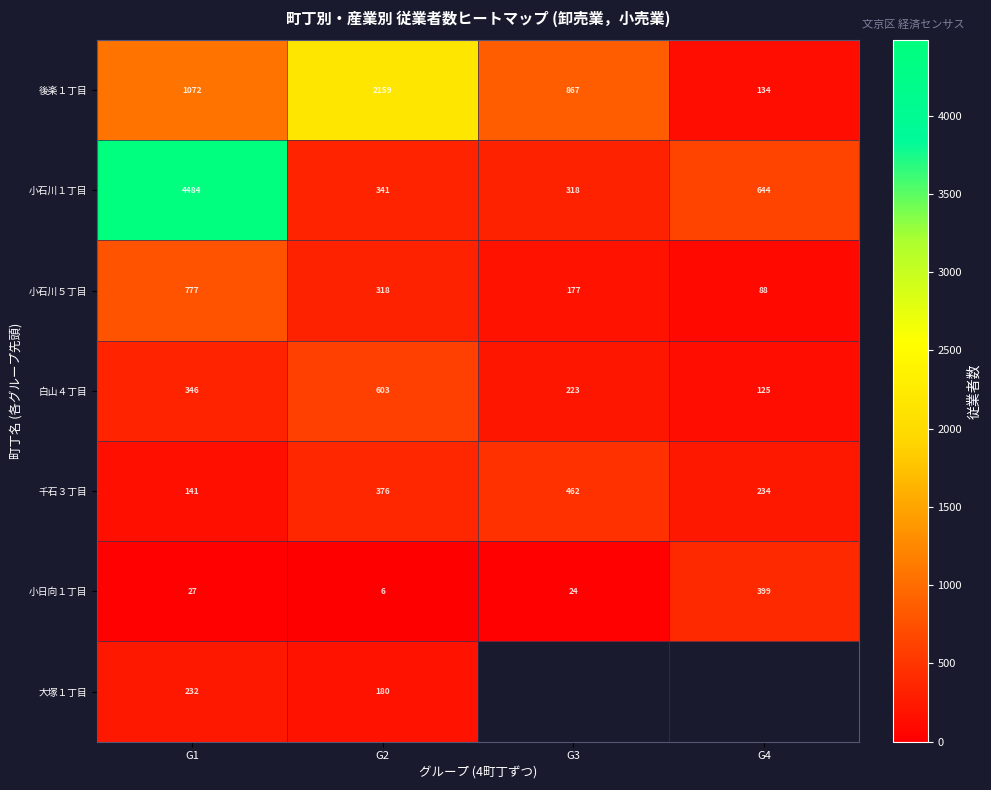

Which category has the highest value in the 小日向１丁目 series?

G4